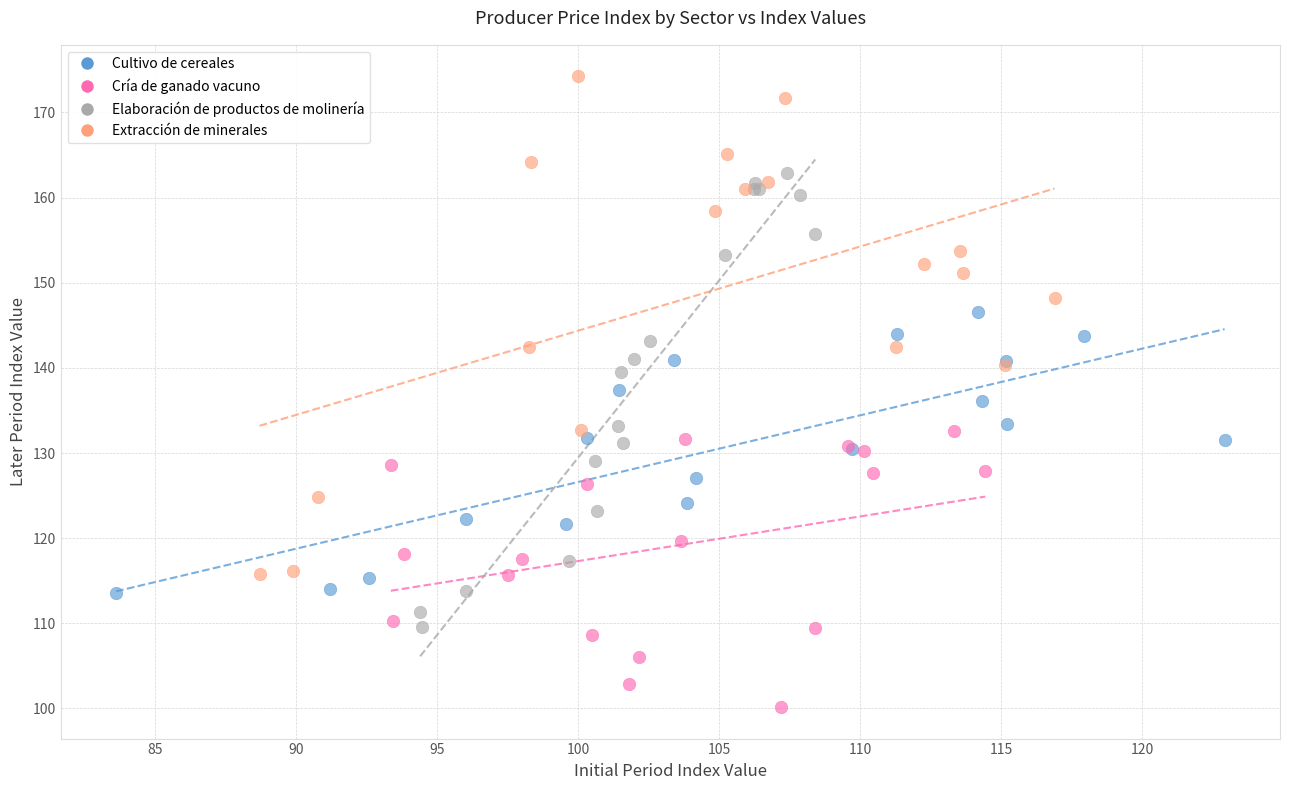

Which series contains the highest Y value?

Extracción de minerales